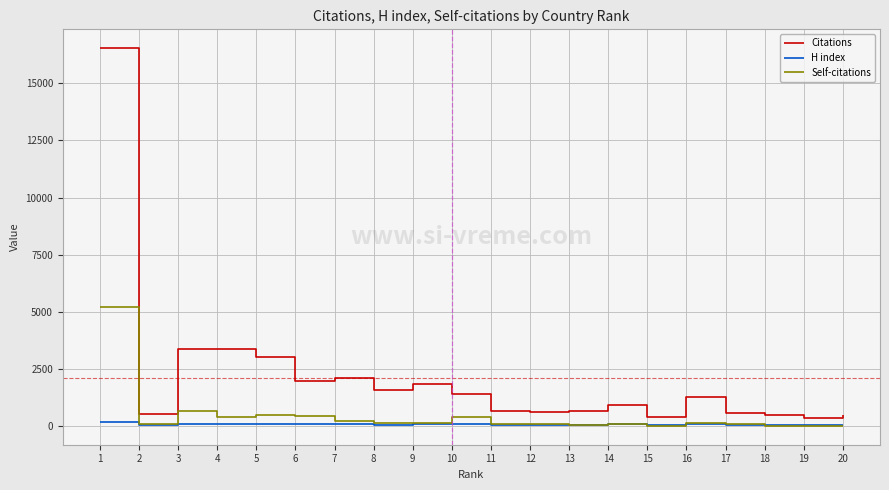

True or false: Citations has more than 1 interior local peaks.

True